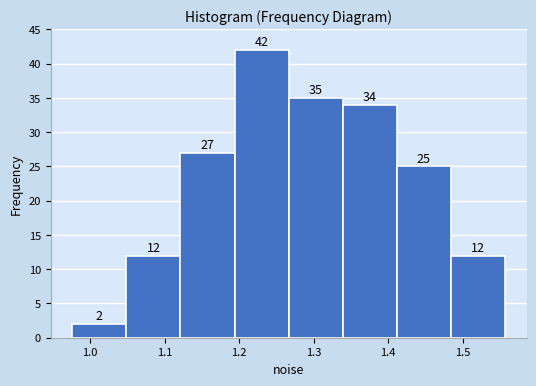

Reading left to right, list every bar in this chart as the range it spans on the x-axis followed by its height. The bar edges are not printed on the chart, so give them approximately, as read against the axis.

0.98 to 1.05: 2
1.05 to 1.12: 12
1.12 to 1.19: 27
1.19 to 1.27: 42
1.27 to 1.34: 35
1.34 to 1.41: 34
1.41 to 1.48: 25
1.48 to 1.56: 12